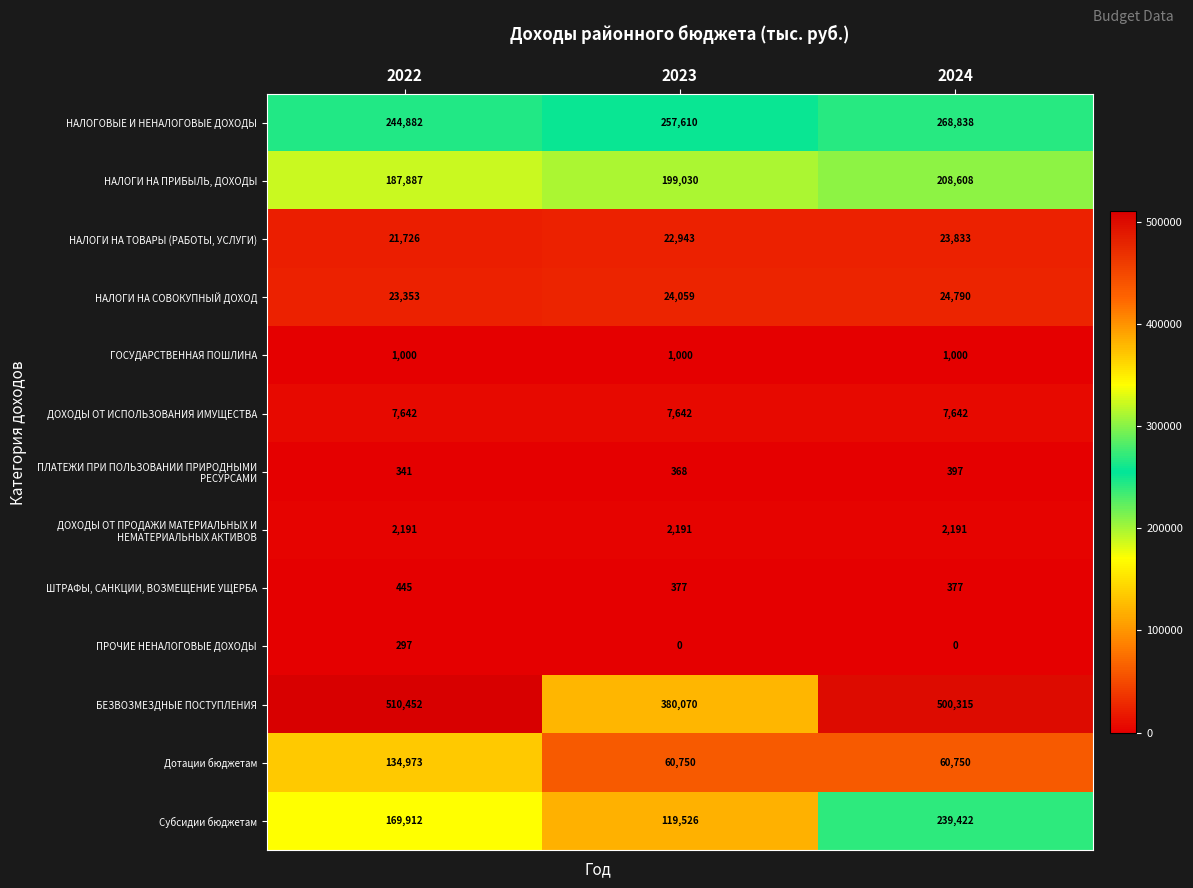

At which label does БЕЗВОЗМЕЗДНЫЕ ПОСТУПЛЕНИЯ reach its peak?

2022